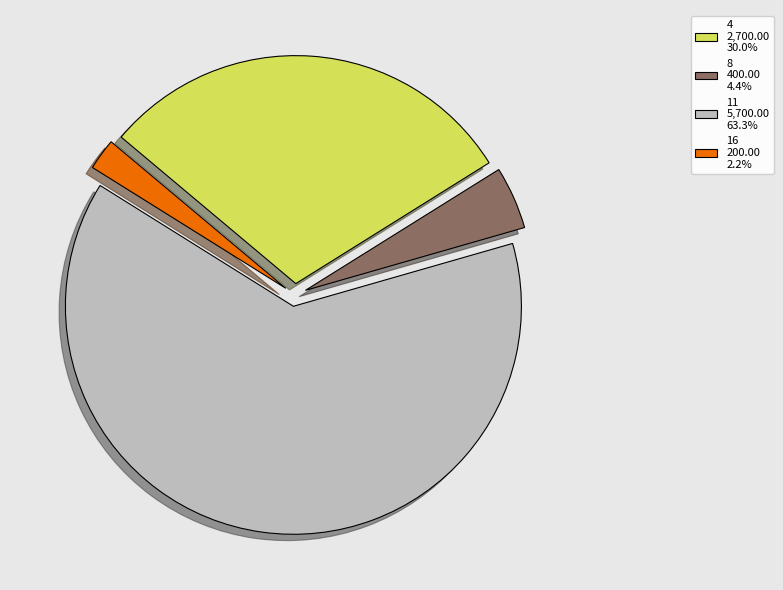

Which has a higher value, 16 or 11?

11